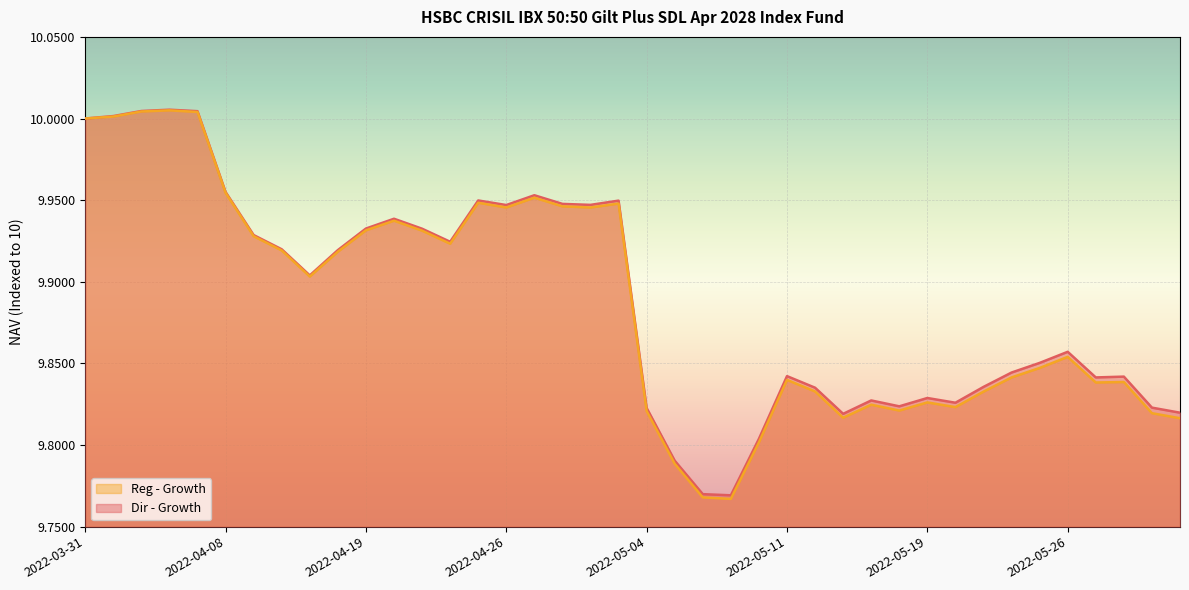

What are all the series names shown in the legend?

Reg - Growth, Dir - Growth